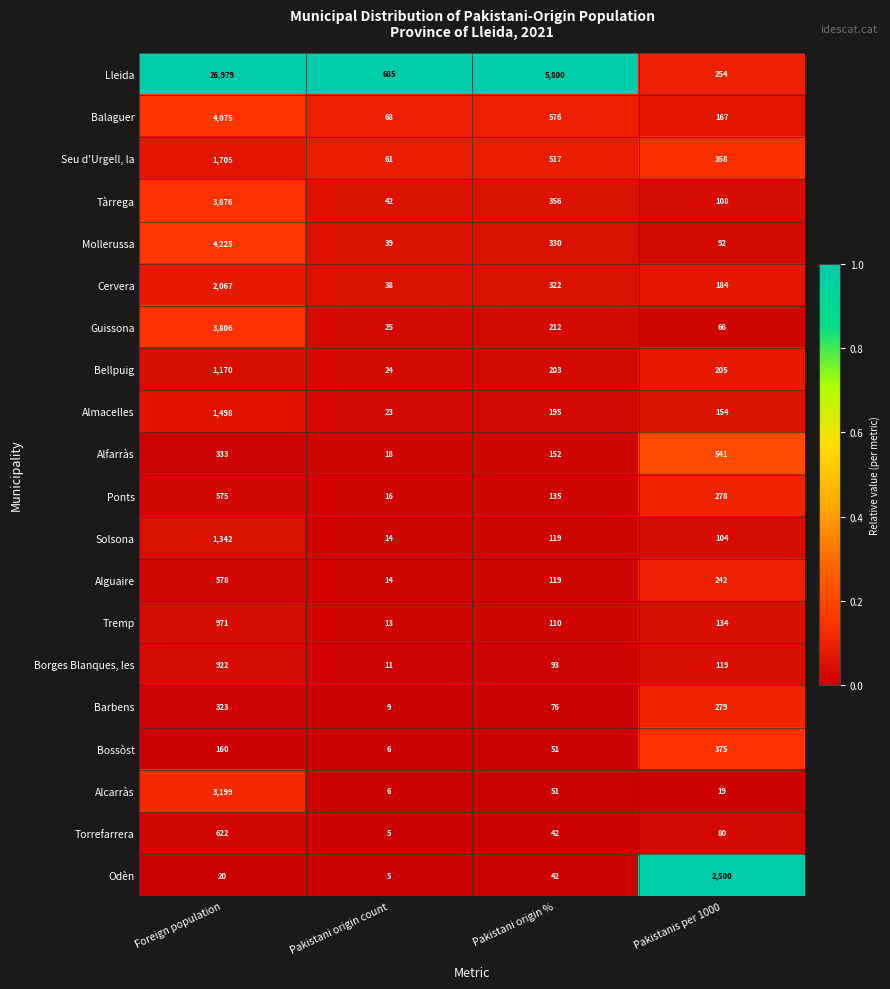

At which label does Seu d'Urgell, la first exceed 517?

Foreign population